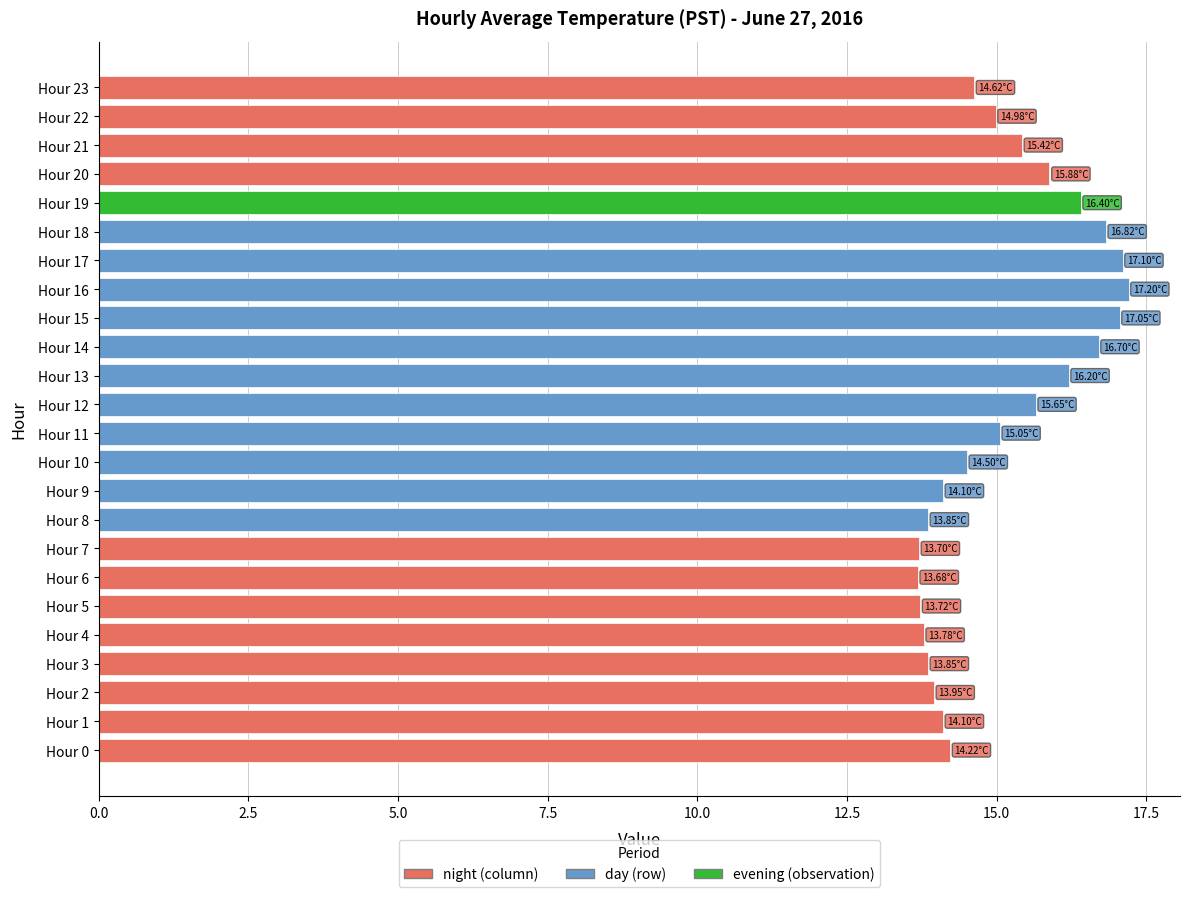

The value at Hour 23 is 8.7. True or false?

False